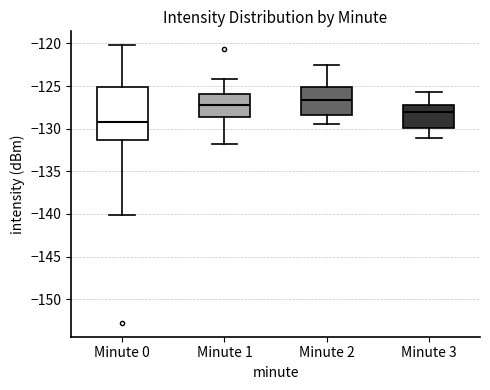

Which box is the tallest, from its lower edge to its upper edge?

Minute 0